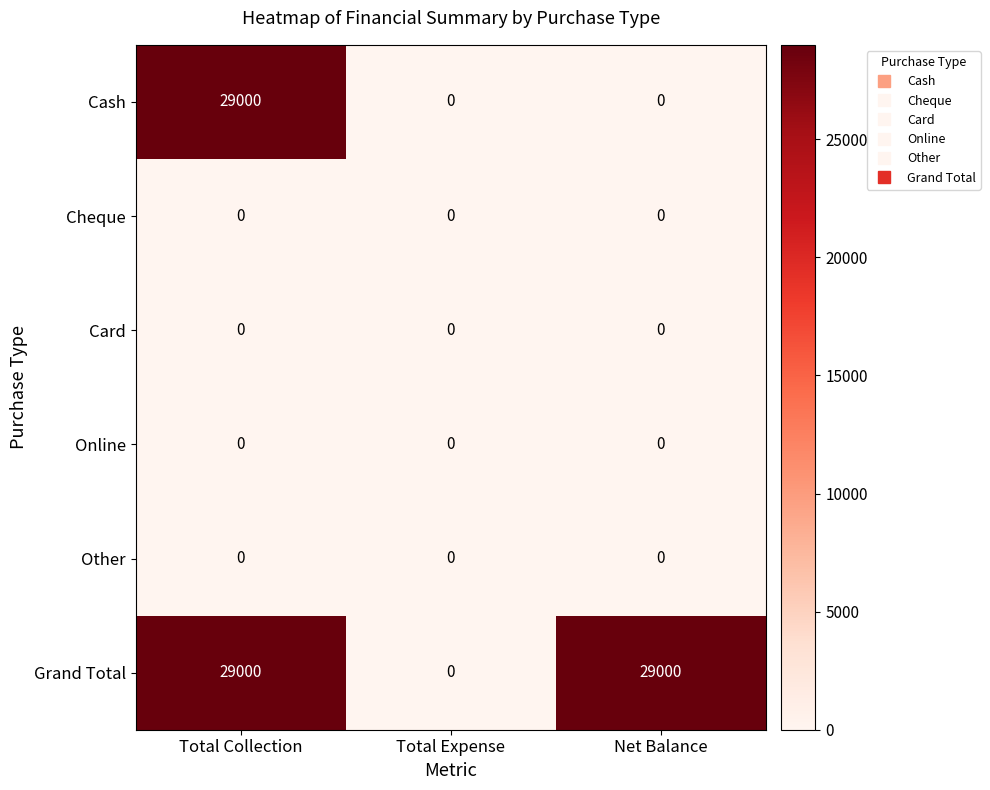

What is the maximum value for Cash?

29000